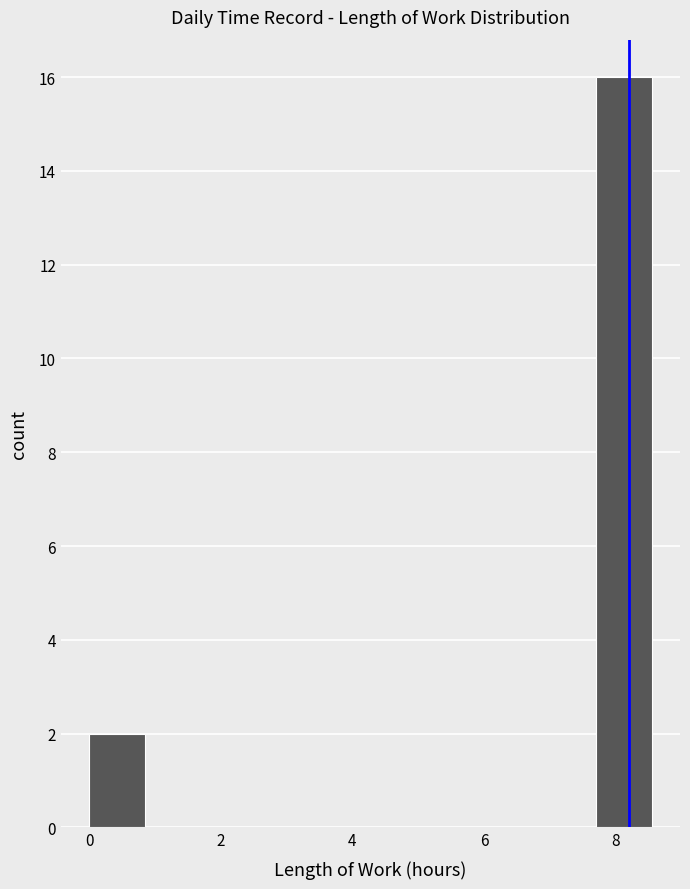

Which range on the x-axis has the tallest bar?

7.6 to 8.6